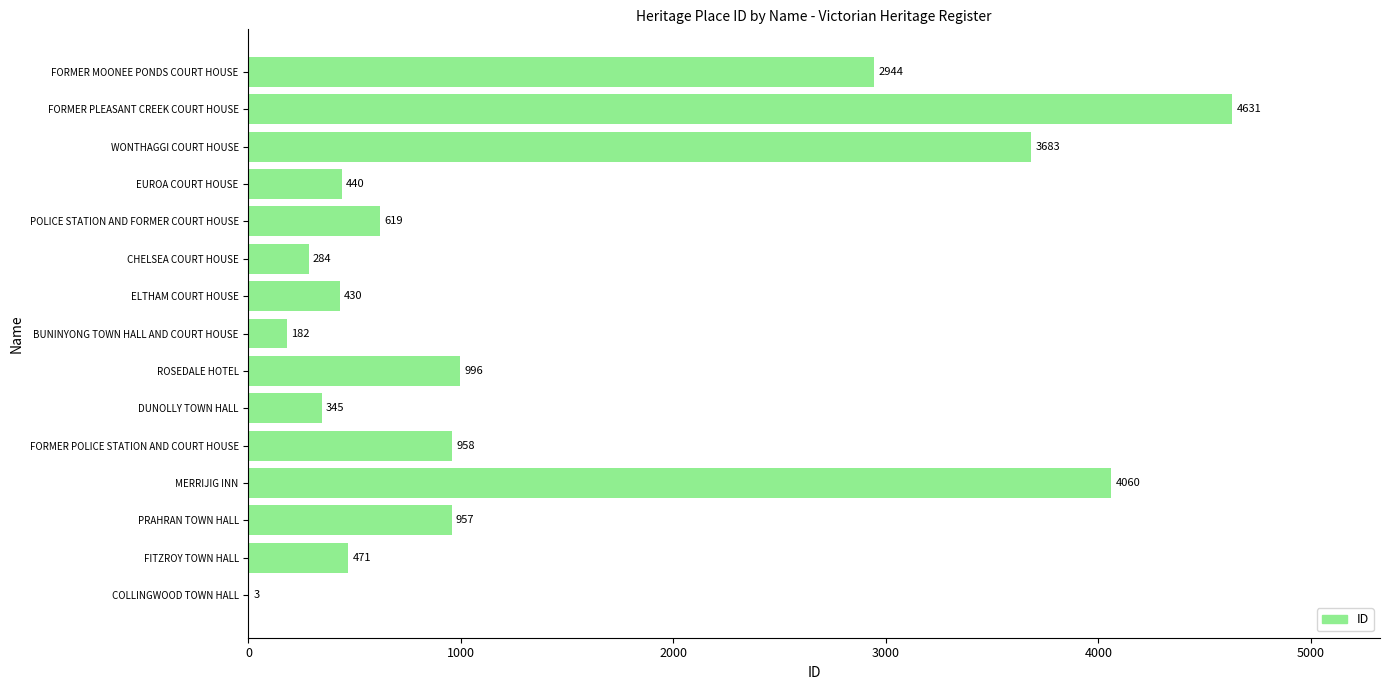

Is it true that the value at ROSEDALE HOTEL is 996?

True